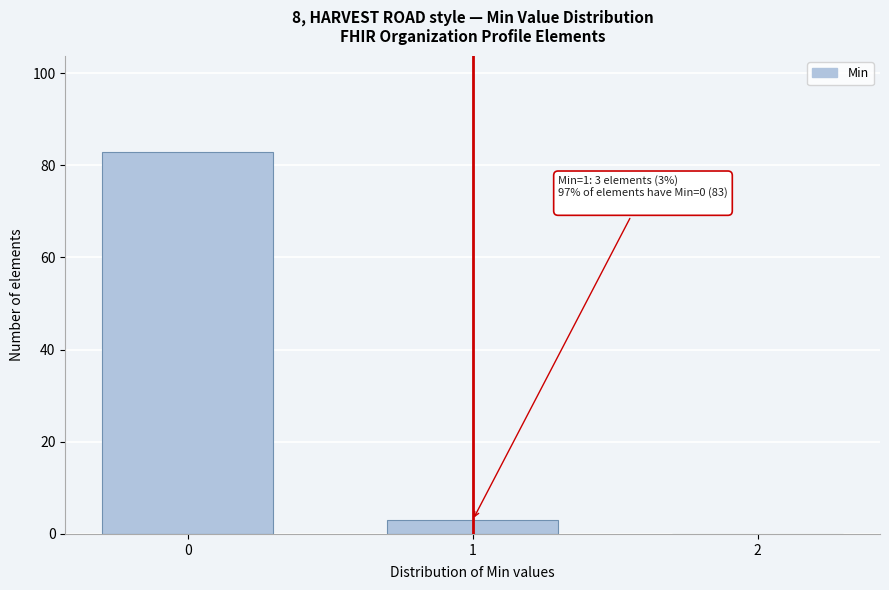

Reading right to left, extract all data points from this chart.

2=0	1=3	0=83